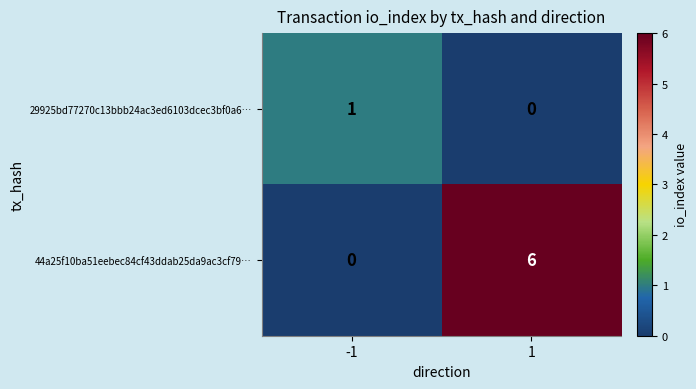

What is the total value across all series at 1?

6